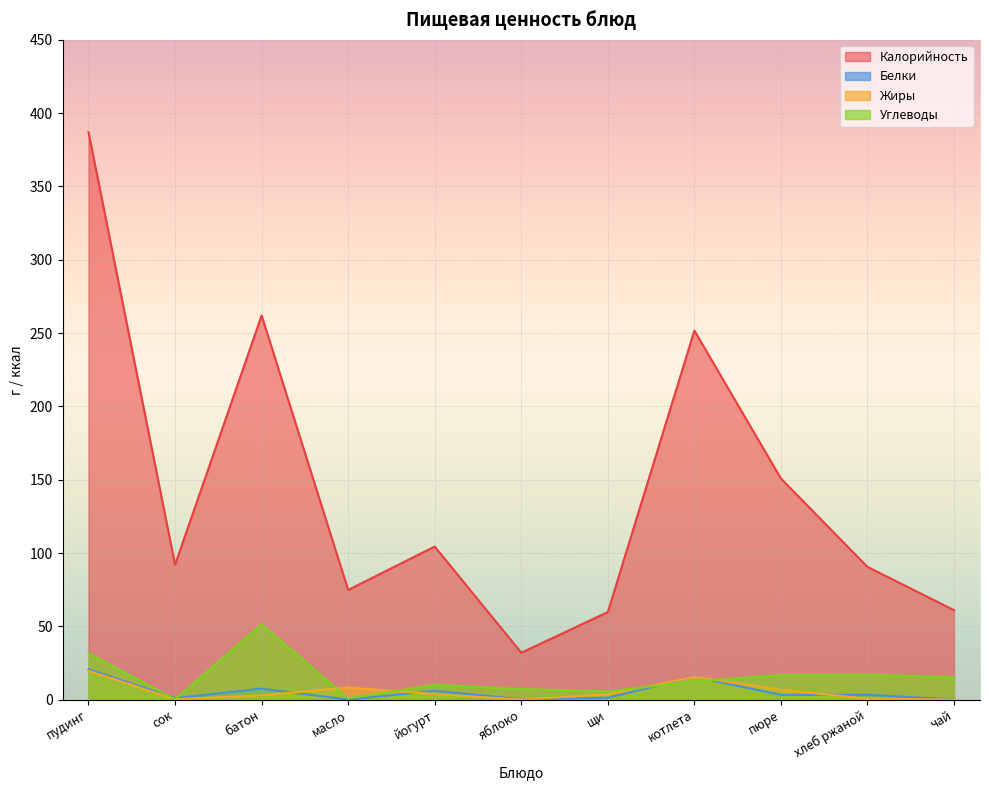

At сок, list the series in order from largest to smallest.

Калорийность, Белки, Жиры, Углеводы